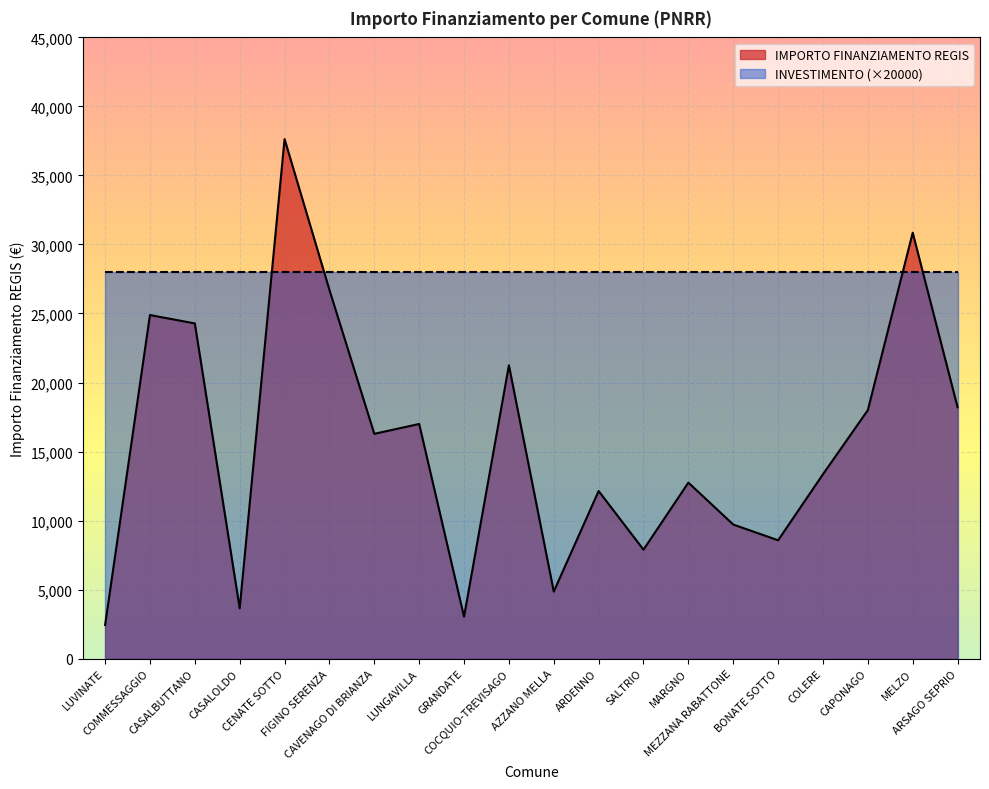

Between CAVENAGO DI BRIANZA and CASALBUTTANO, which is larger?

CASALBUTTANO